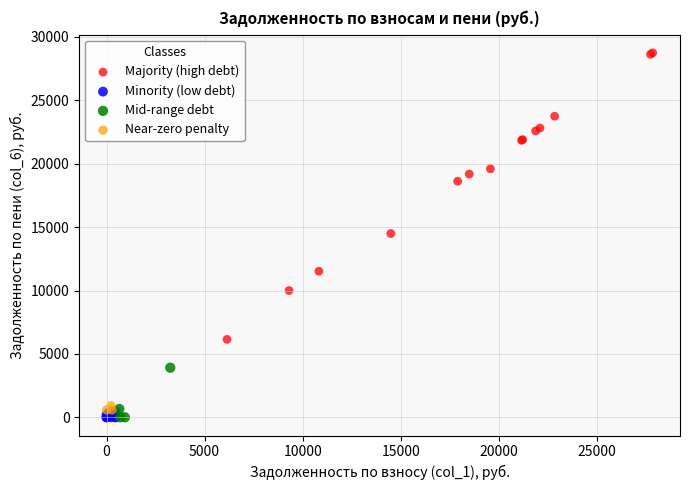

Which series has the largest Y range (max minus min)?

Majority (high debt)